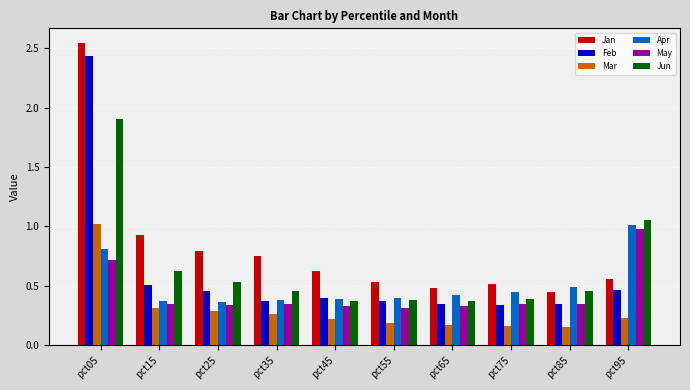

The Feb series shows 0.5 at pct15. True or false?

True